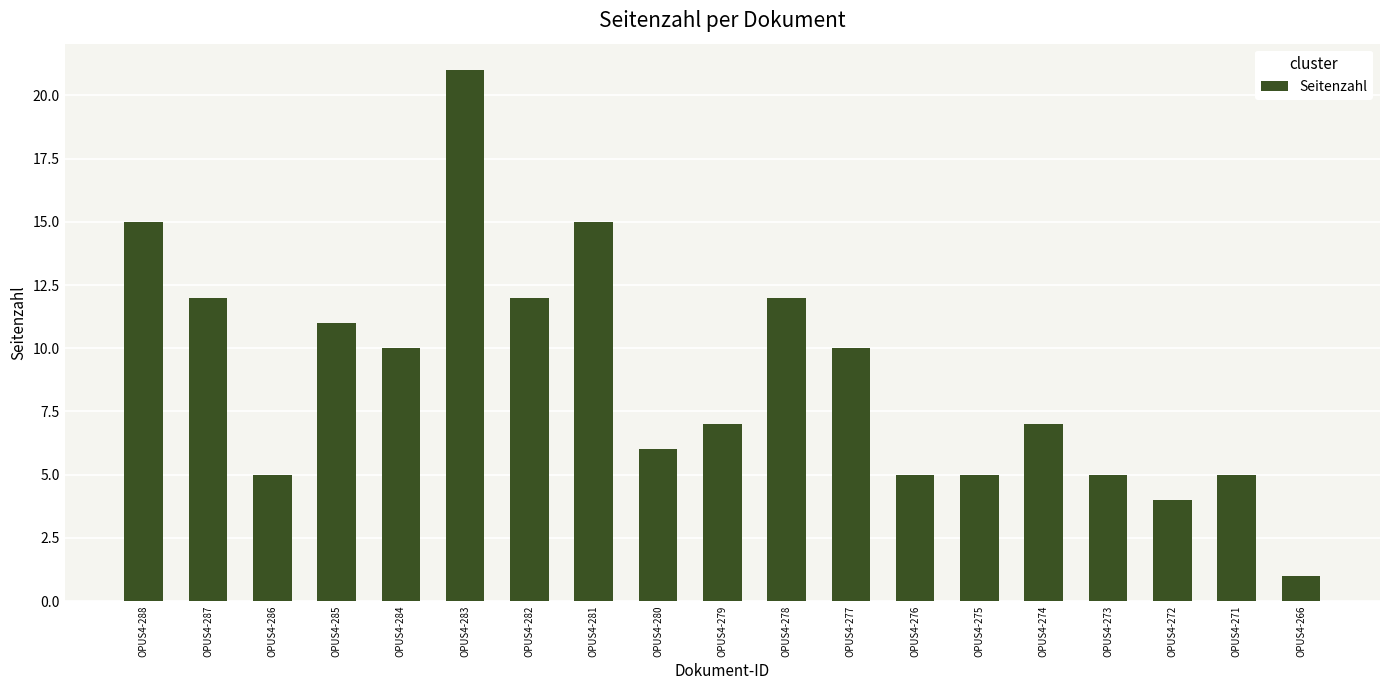

What is the value of the 8th bar from the left?

15